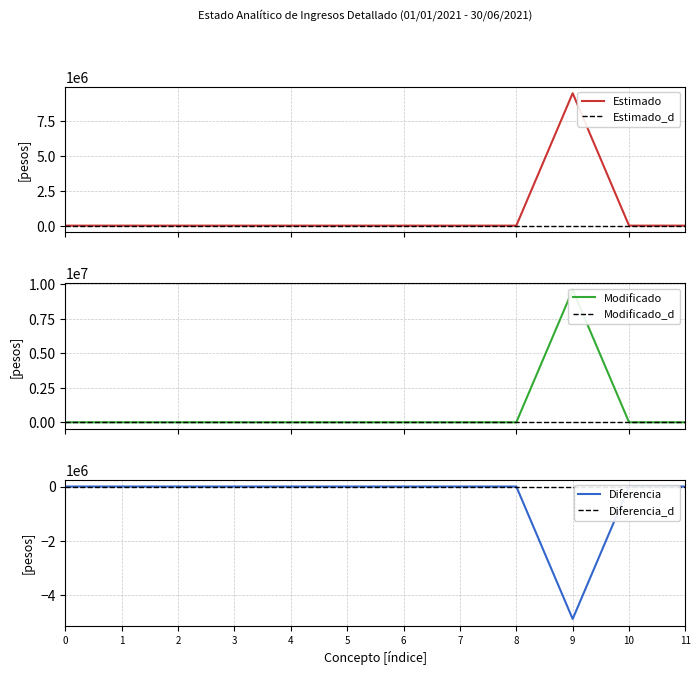

True or false: Estimado has more than 2 points higher than both neighbors.

False